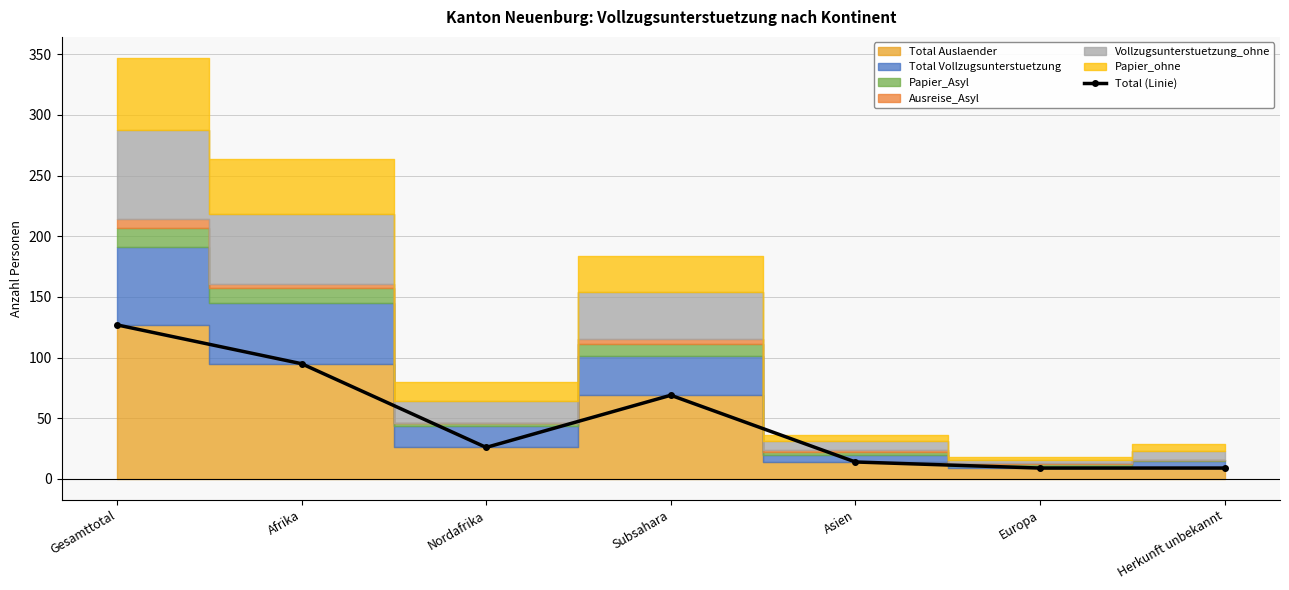

Which category has the highest value across all series?

Gesamttotal